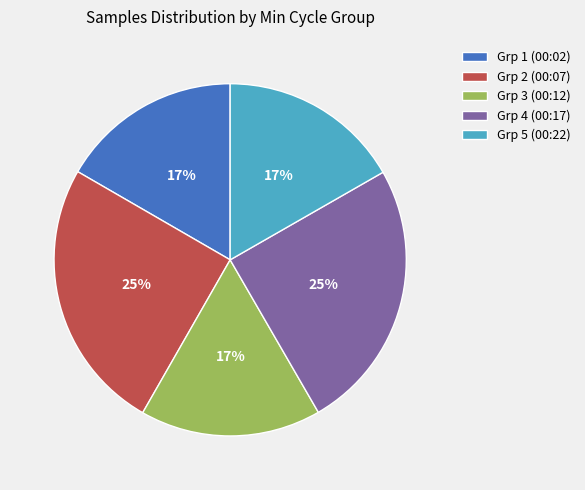

How many segments does this pie chart have?

5